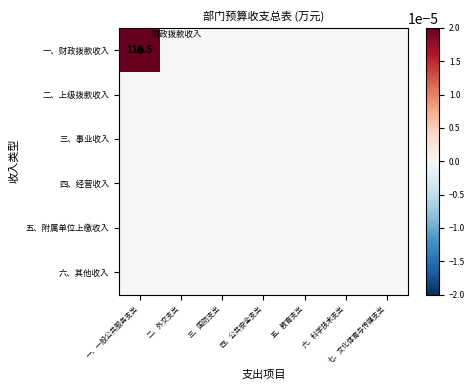

Which category has the highest value across all series?

一、一般公共服务支出